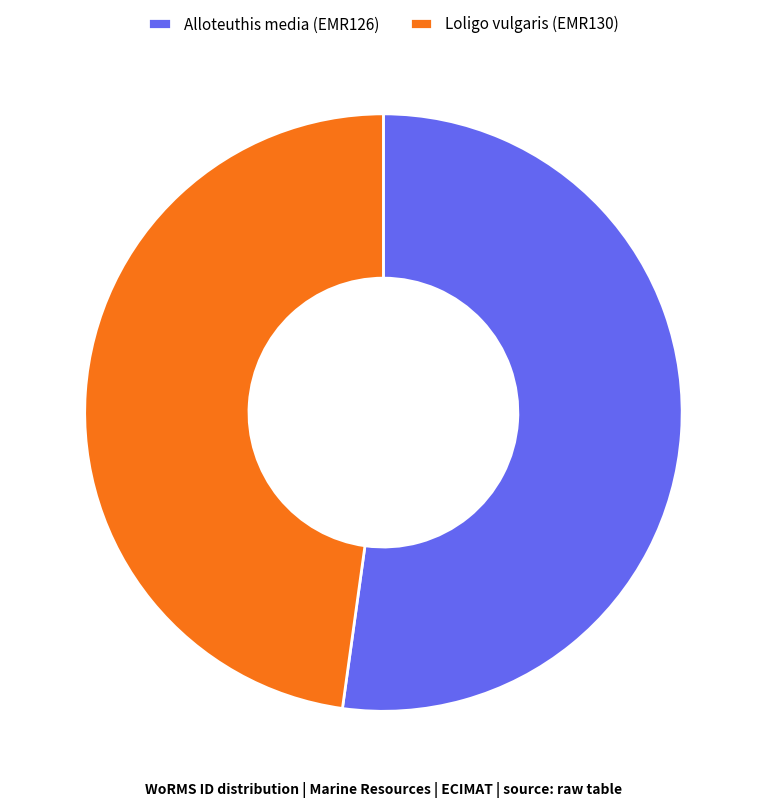

Combined, do Loligo vulgaris (EMR130) and Alloteuthis media (EMR126) account for over 50%?

Yes